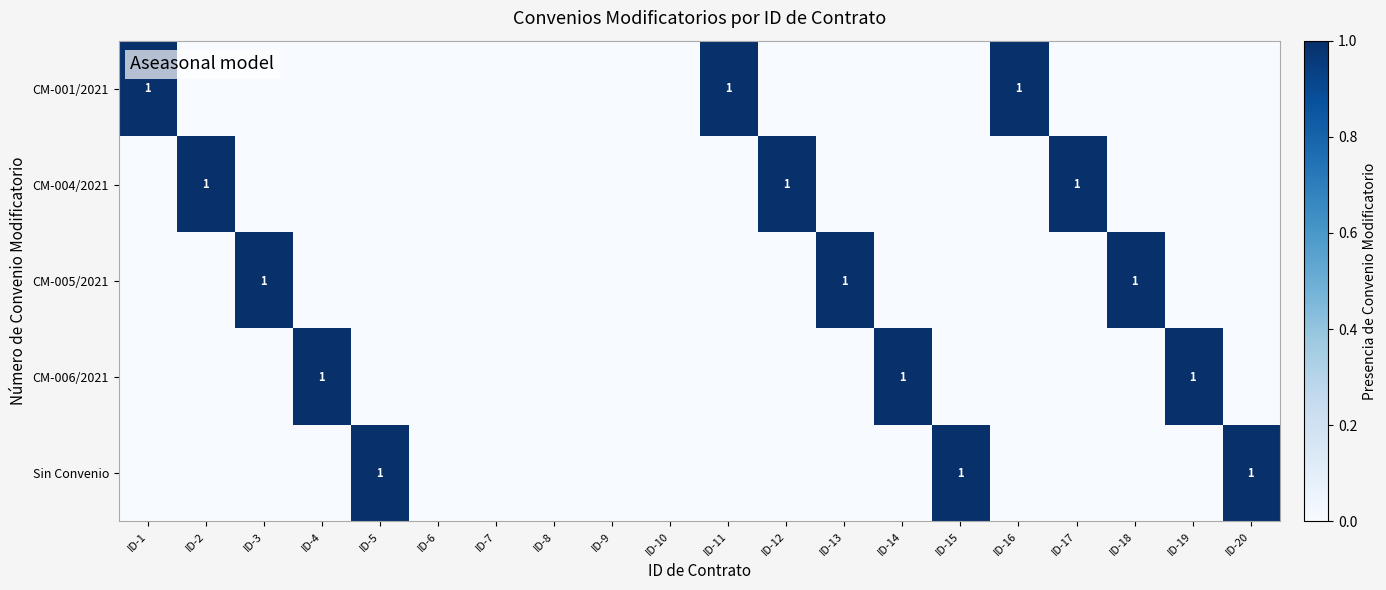

True or false: CM-001/2021 has a value of 1 at ID-16.

True